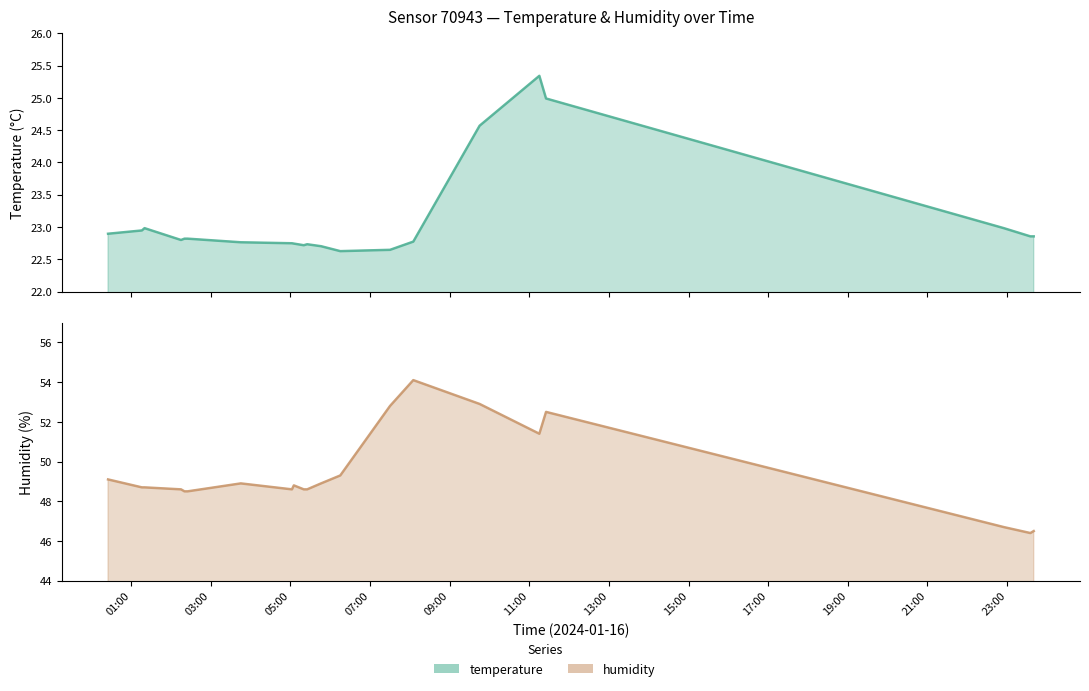

What is the lowest value of the temperature series?

22.6